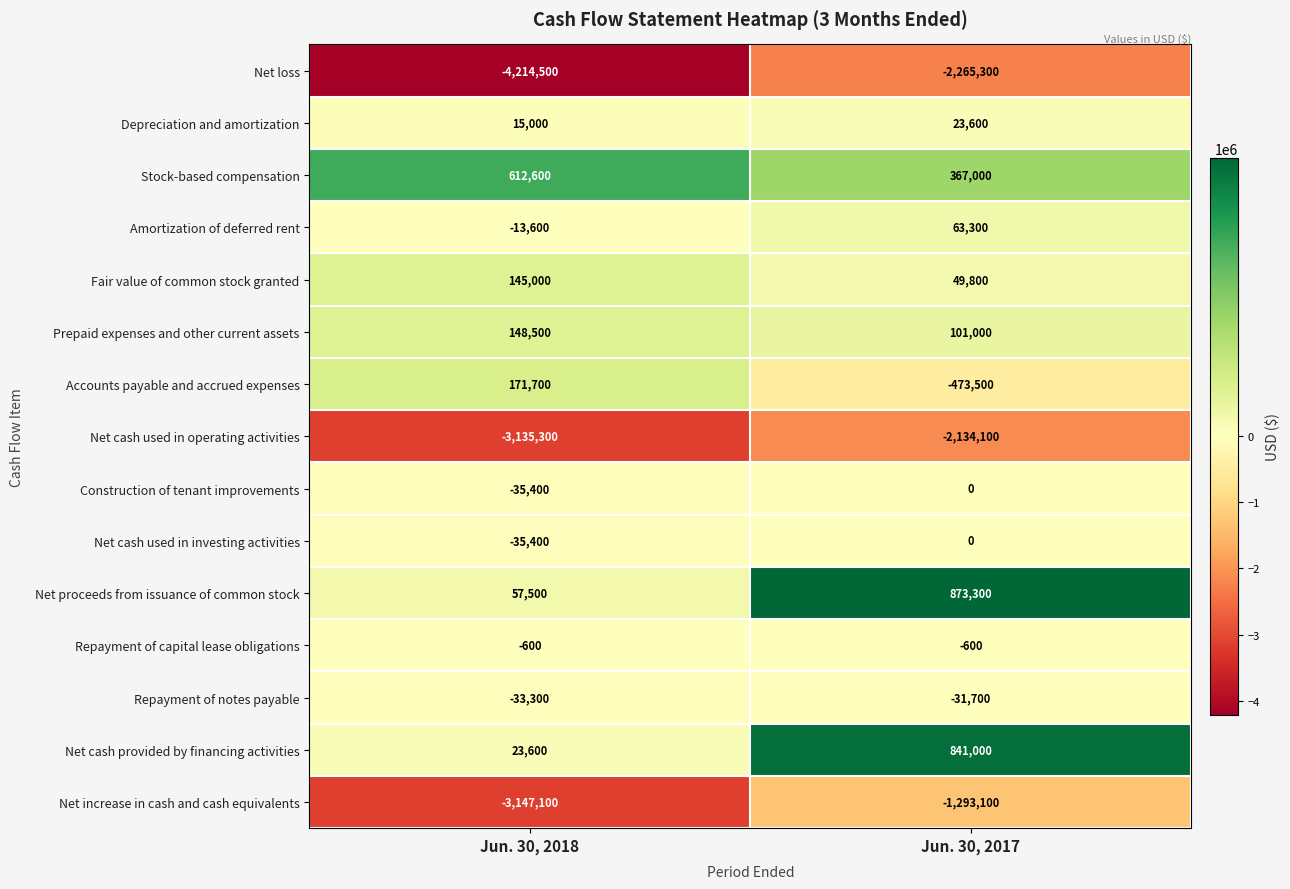

Which series has the widest spread of values?

Net loss